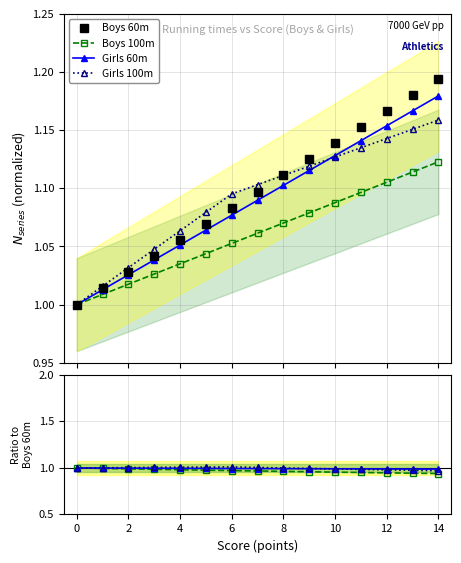

Rank the series at 8 from highest to lowest value.

Boys 60m, Girls 100m, Girls 60m, Boys 100m